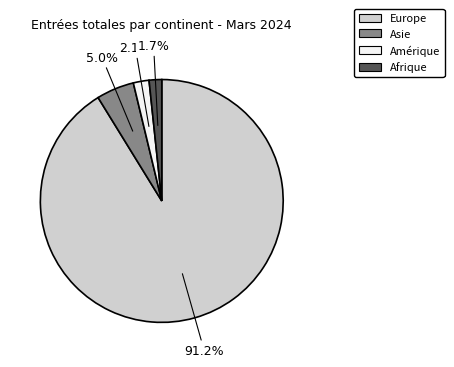

Does any single category account for the majority?

Yes